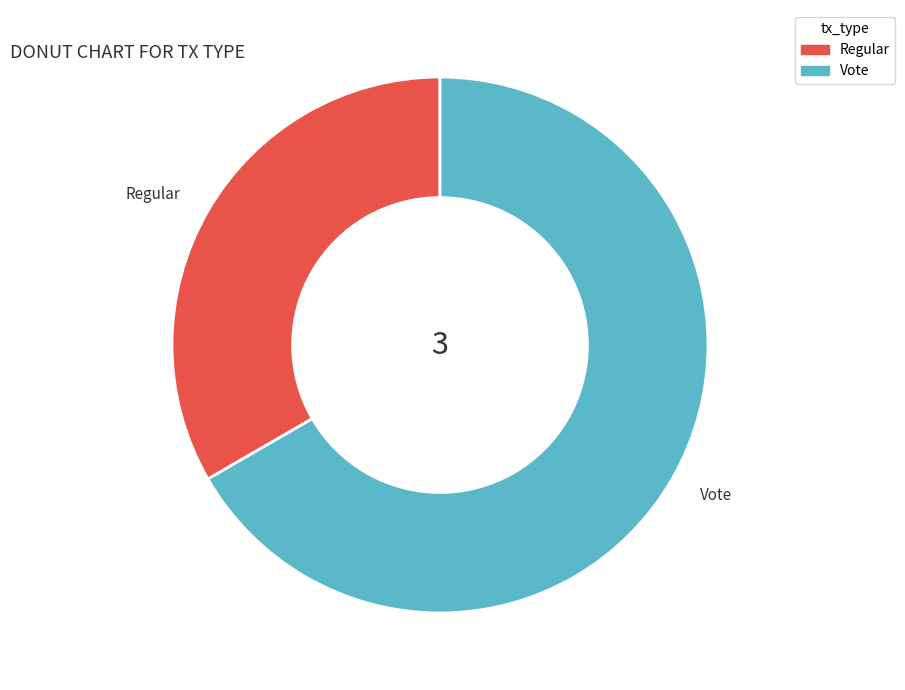

Rank the categories by value from lowest to highest.

Regular, Vote